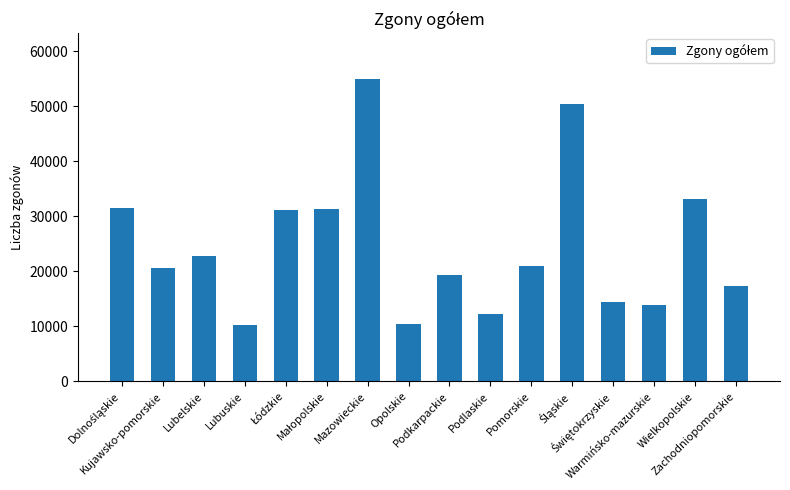

What is the sum of the values at Podkarpackie and Warmińsko-mazurskie?

33277